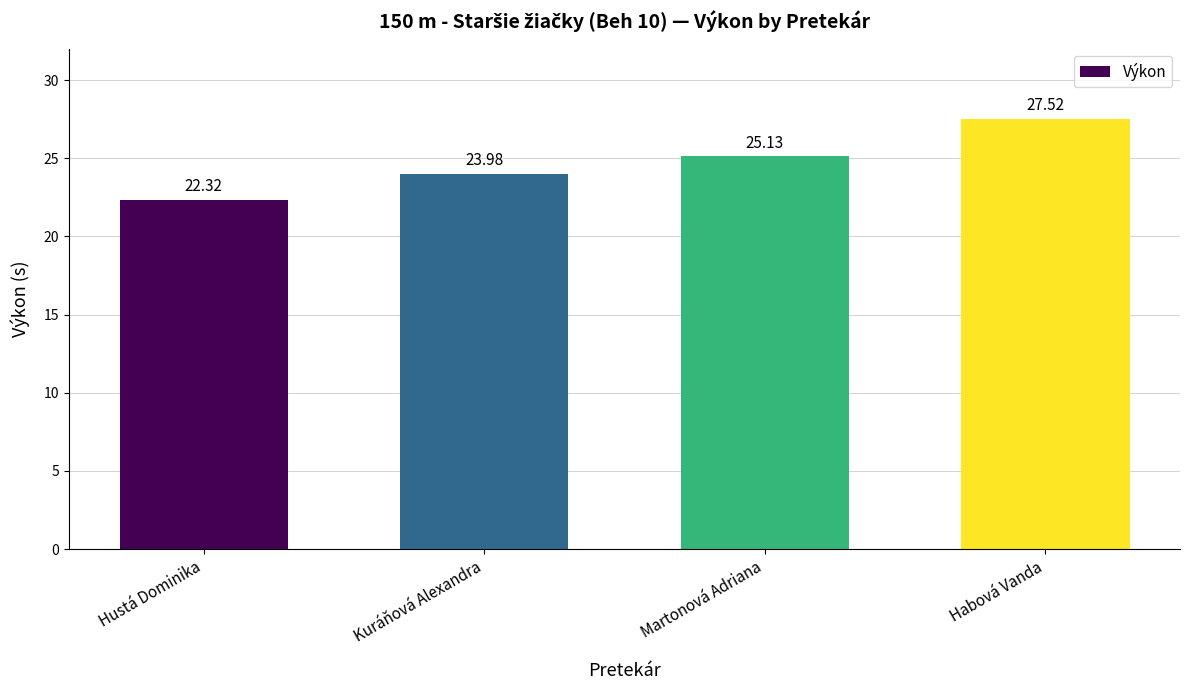

Is it true that the value at Kuráňová Alexandra is 24.0?

True